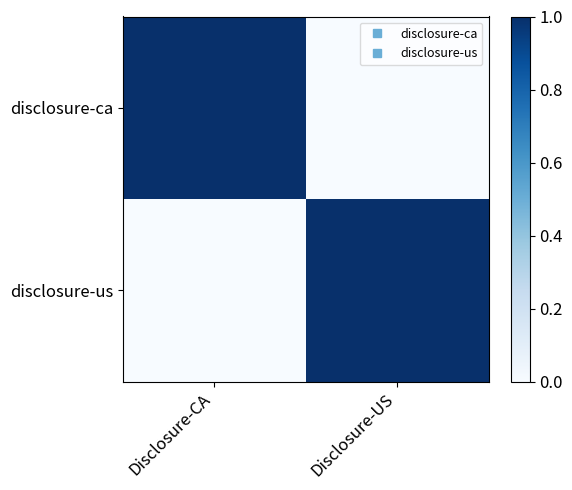

How many data points does each series have?

2